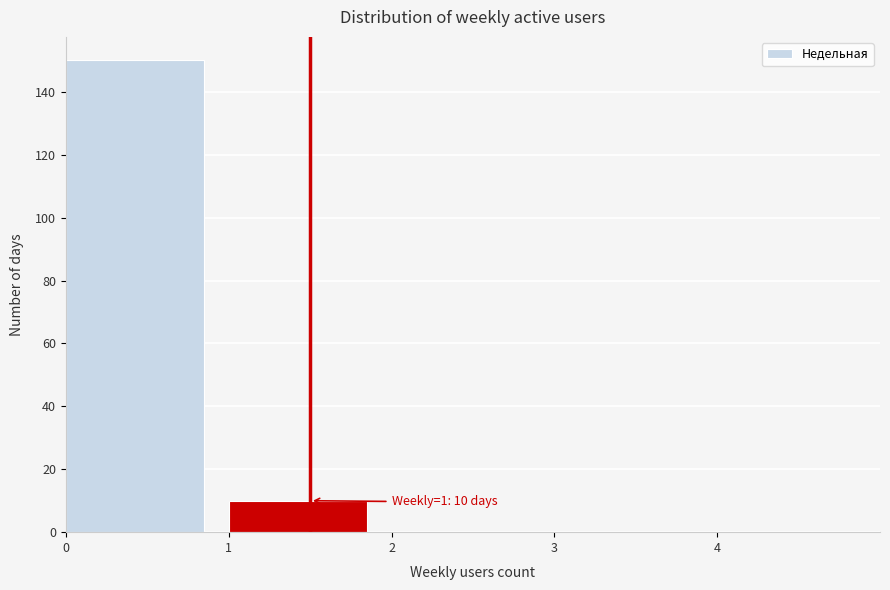

Which range on the x-axis has the tallest bar?

0 to 1